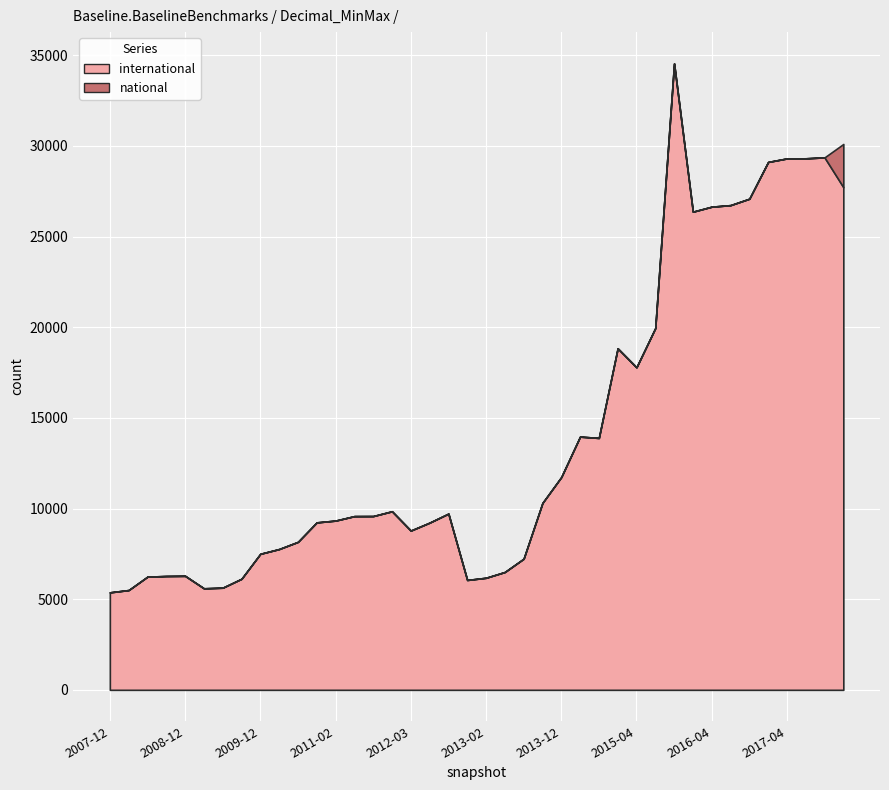

Where is international nearest to the value 19962?

2015-07-03